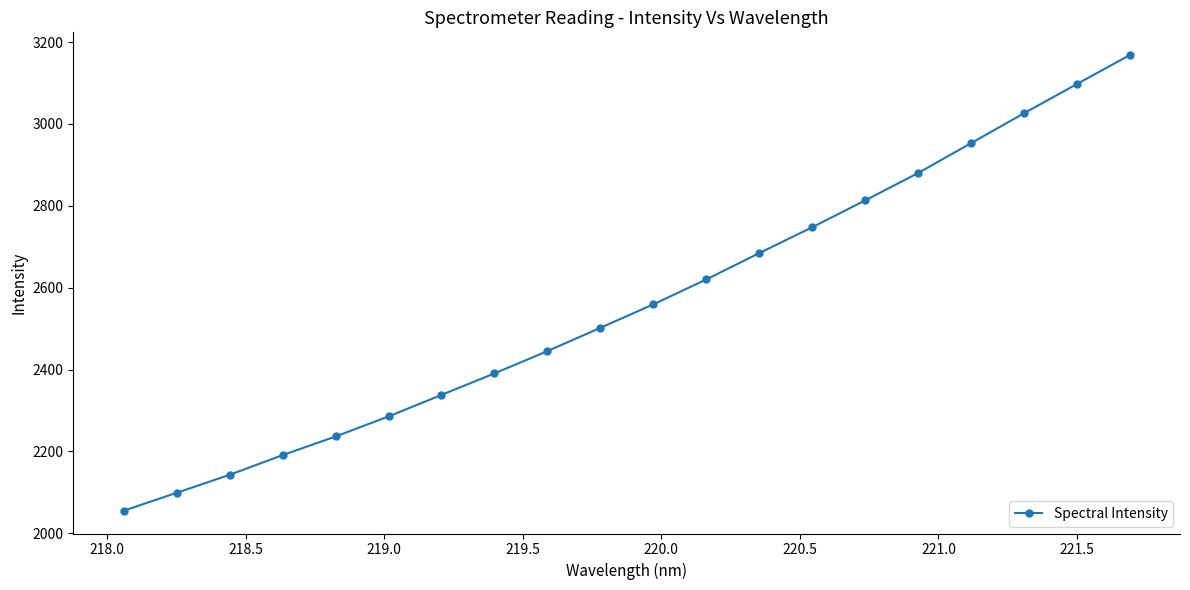

What is the value of the 16th point from the left?

2880.0